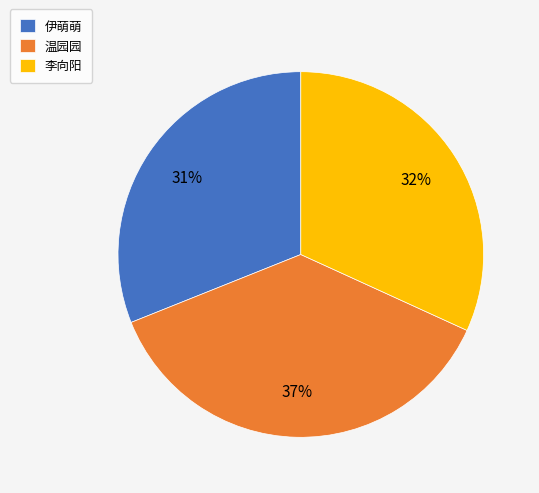

True or false: 李向阳 accounts for 45% of the total.

False